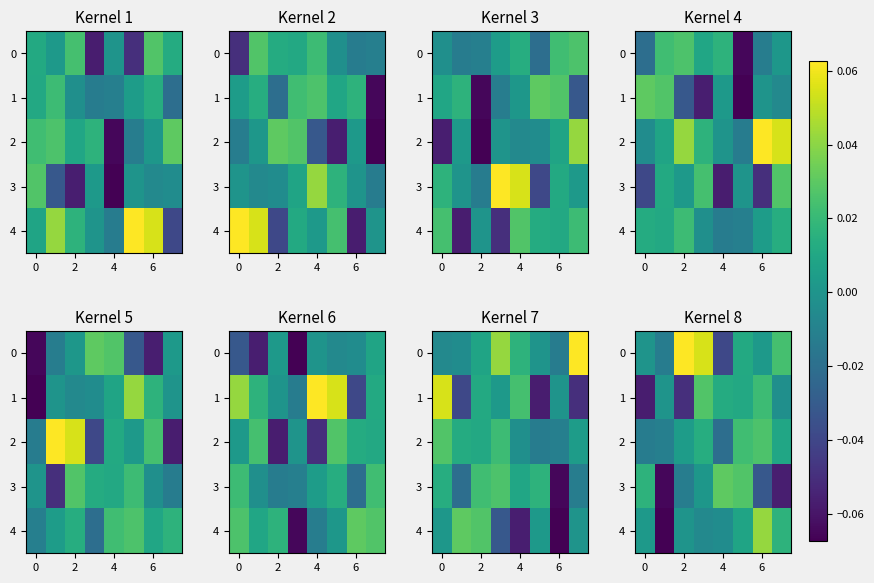

How many values in the 1 series are below 0?

4